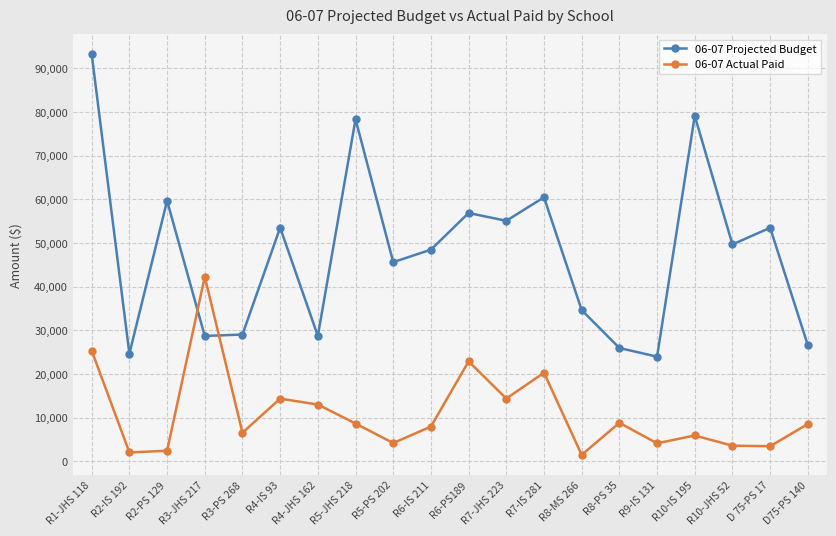

Which series has the widest spread of values?

06-07 Projected Budget